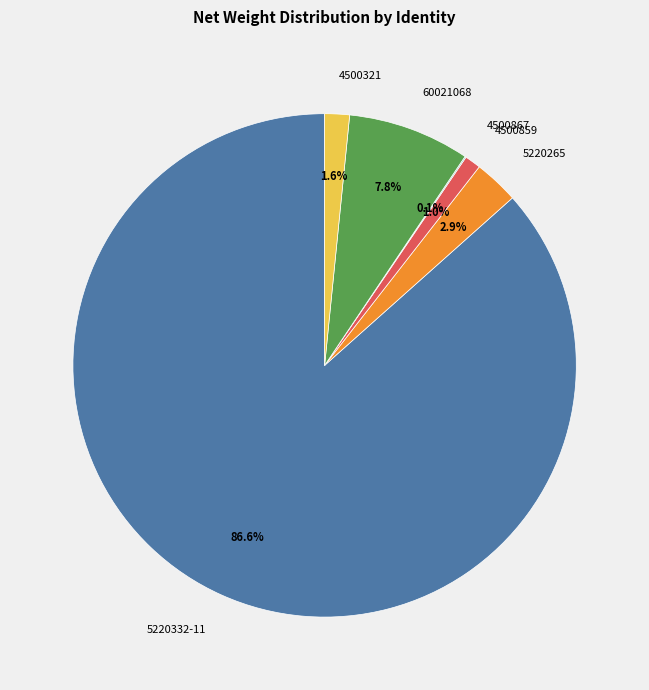

Is there a majority slice in this chart?

Yes